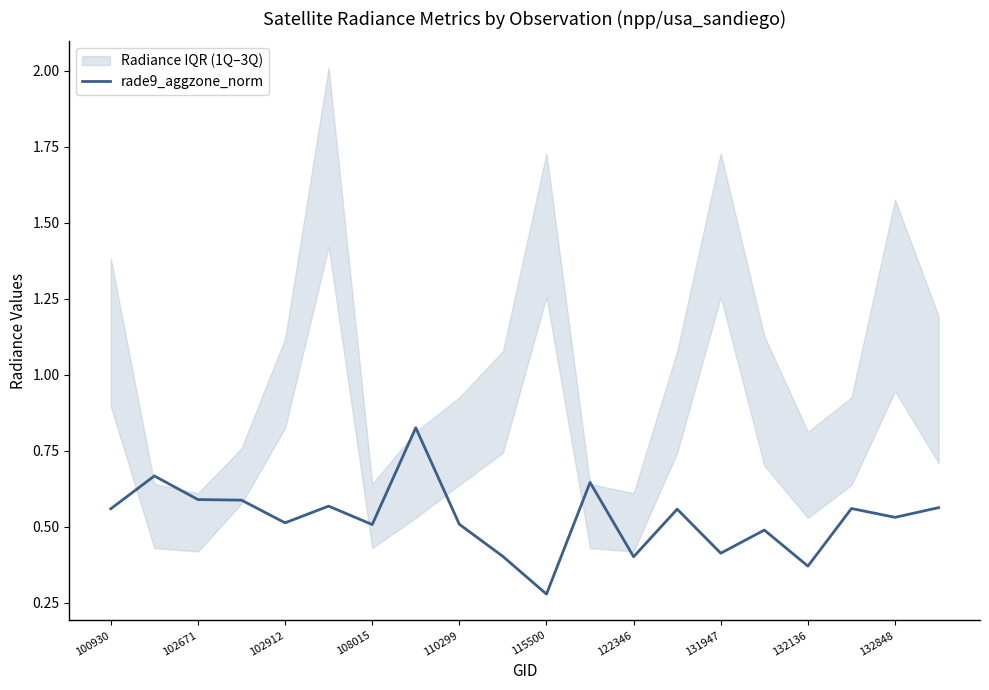

Is it true that rade9_aggzone_norm equals 0.8 at 110299?

False